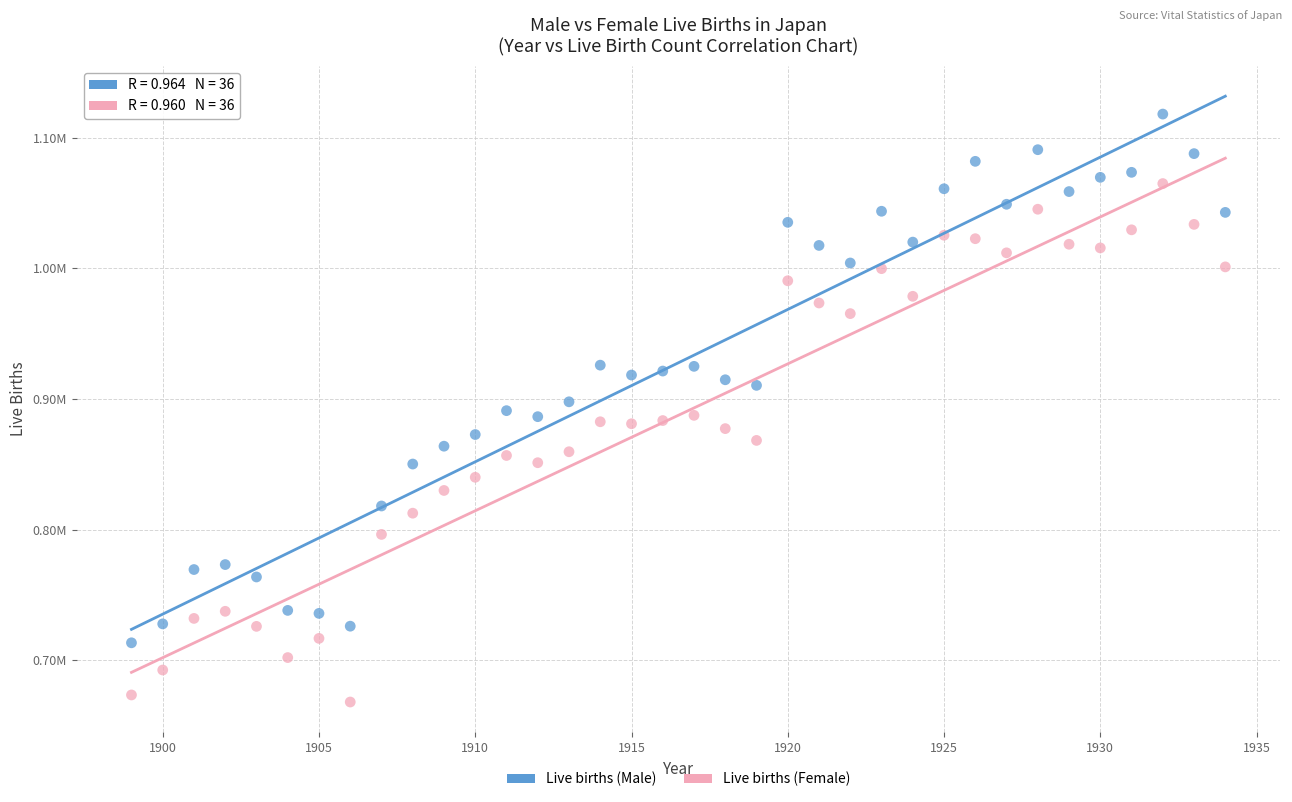

Which series has the widest spread of Y values?

Live births (Male)